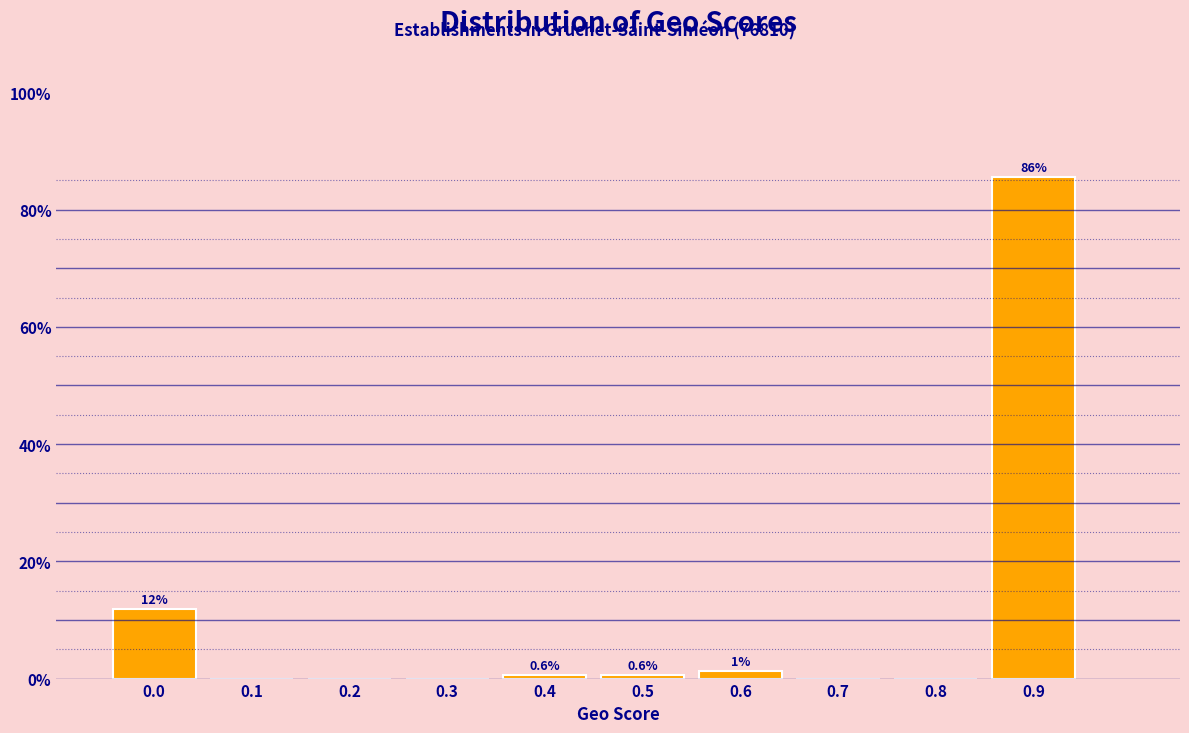

Which has a higher value, 0.3 or 0.5?

0.5